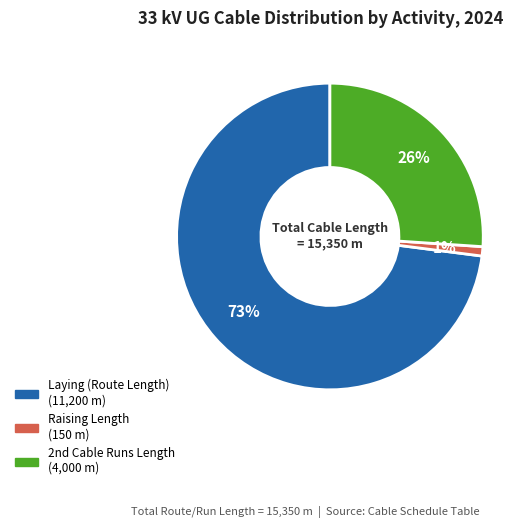

What is the majority slice?

Laying (Route Length)